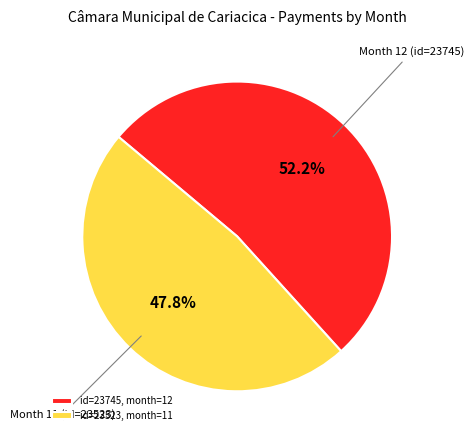

Which slice is the smallest?

id=23523, month=11